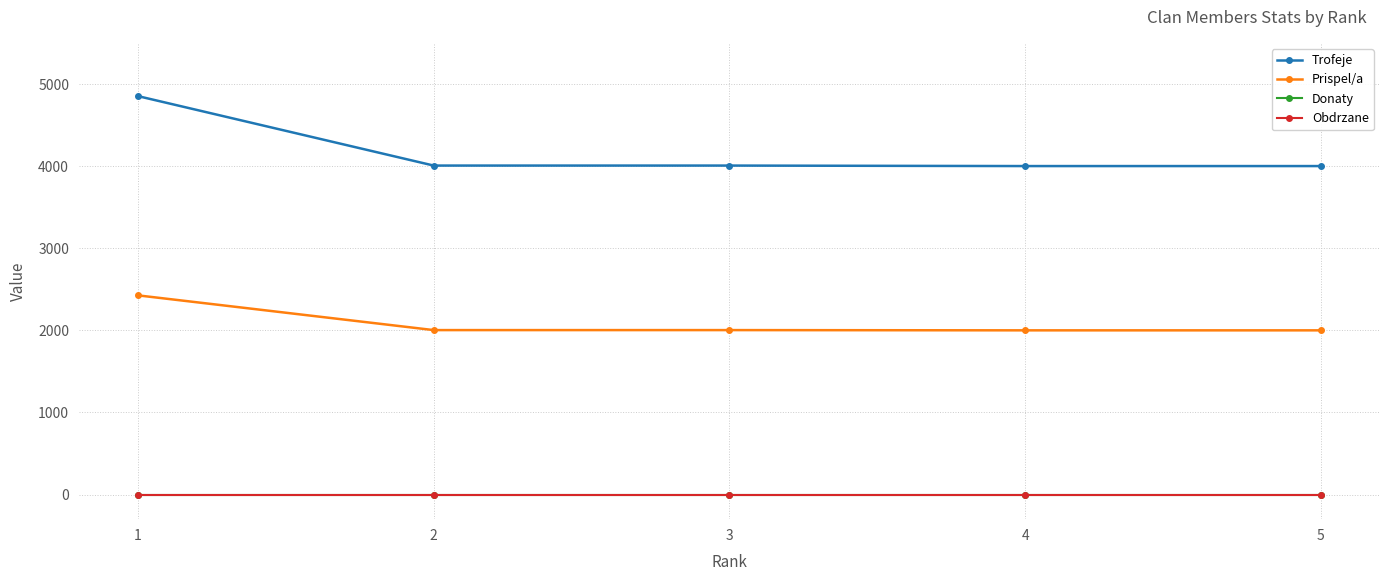

The Obdrzane series shows 0 at 1. True or false?

True